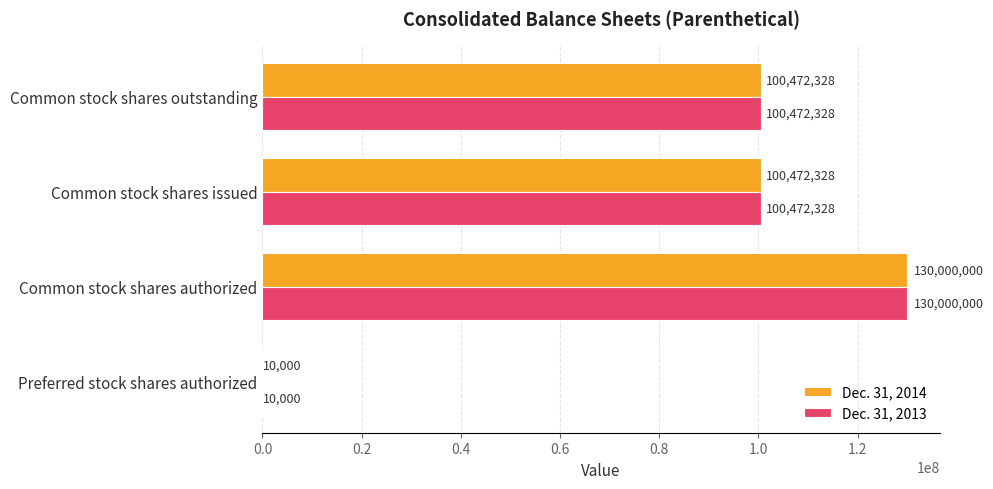

At which category is the sum across all series the highest?

Common stock shares authorized